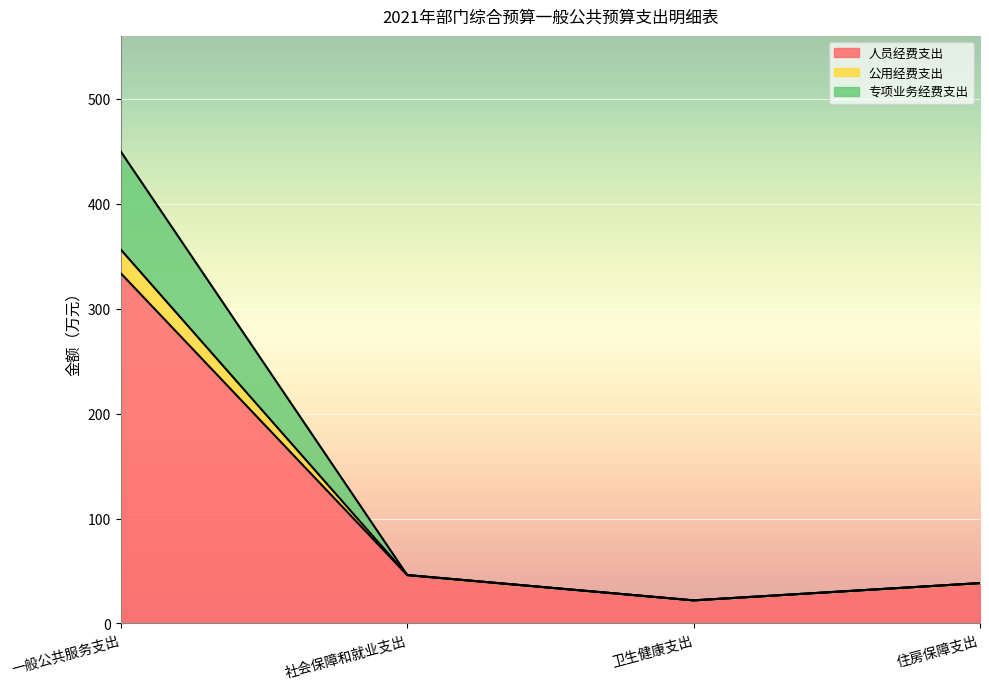

What is the maximum value for 人员经费支出?

333.7